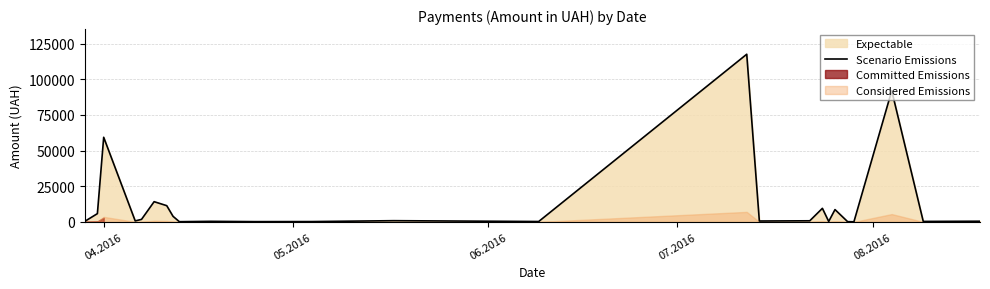

Reading left to right, extract all data points from this chart.

395.7	5822.7	59348.8	714.6	1794.0	14206.4	11403.0	3930.3	173.9	425.8	215.5	252.8	881.4	300.0	117568.8	644.8	805.0	9543.3	323.2	8661.0	199.0	97.8	91998.9	361.8	496.0